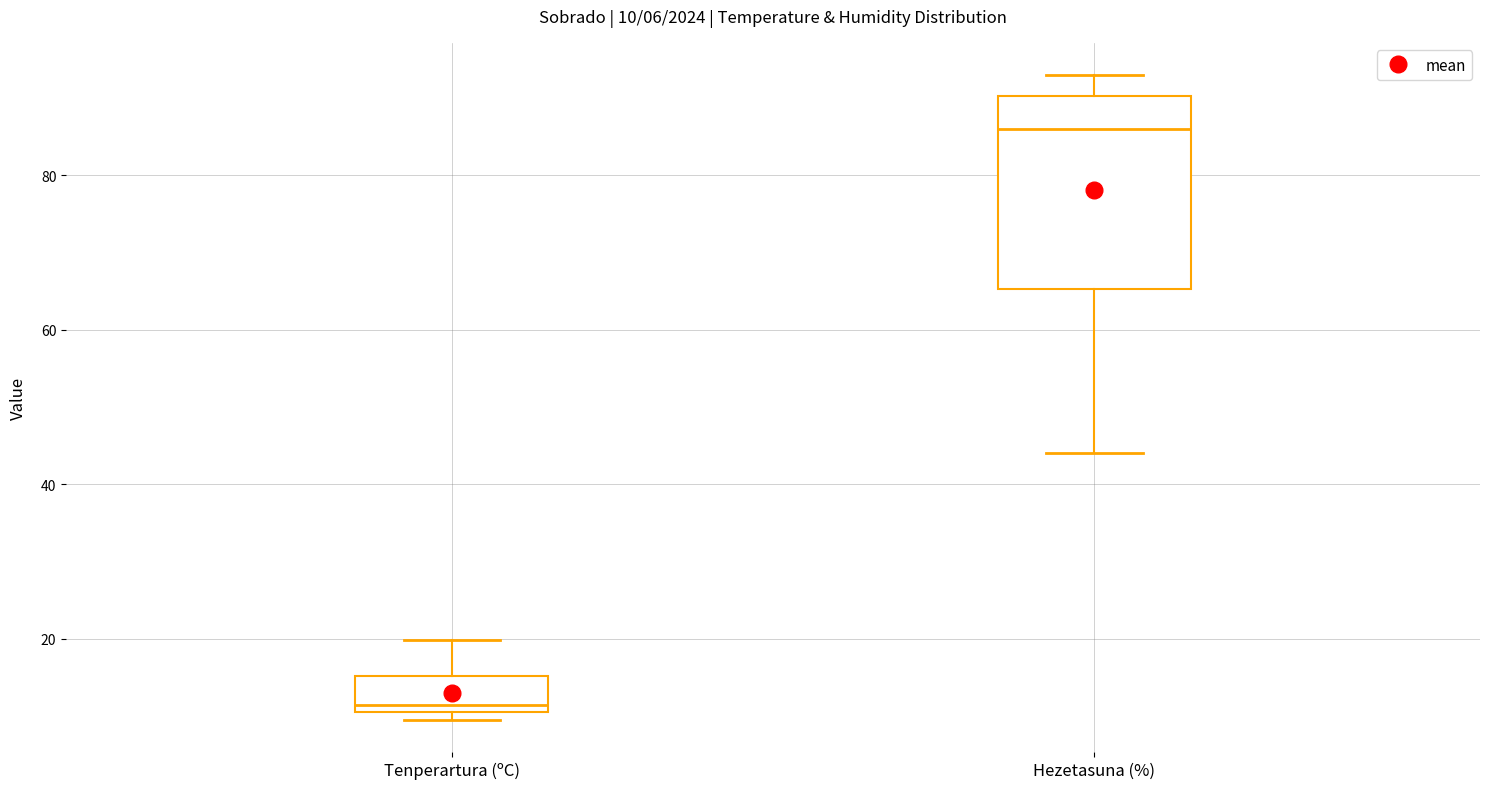

Comparing the boxes themselves (not the whiskers), which one is the tallest?

Hezetasuna (%)